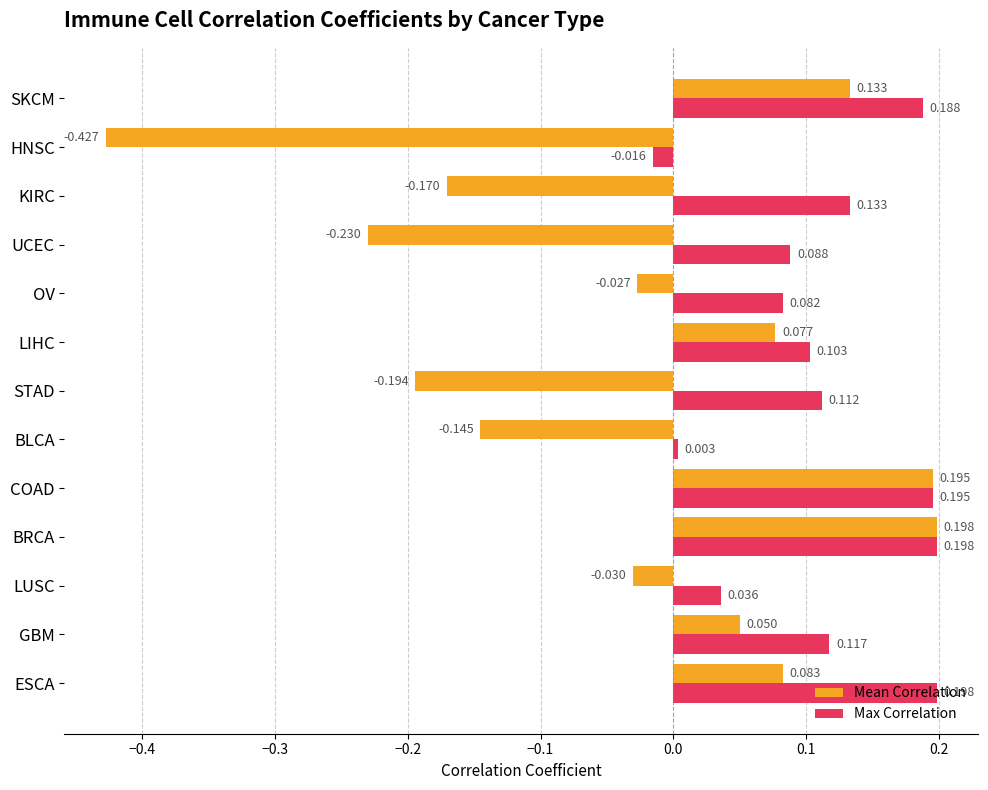

Which series changed the most between ESCA and BRCA?

Mean Correlation